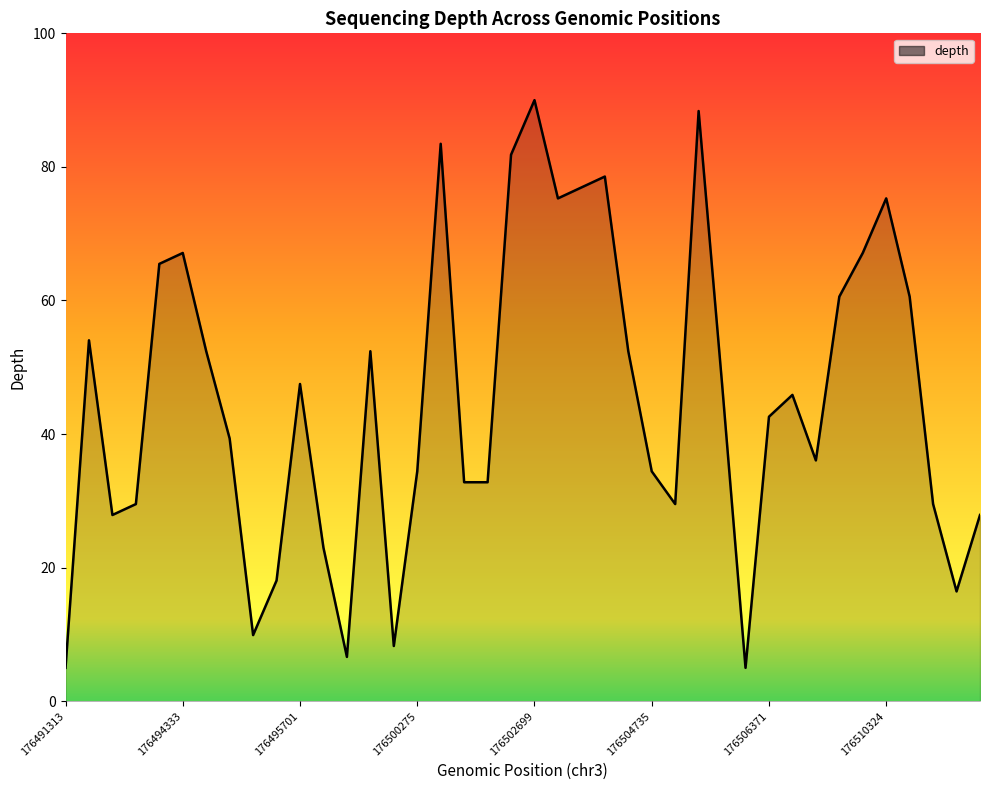

How many categories are shown in the chart?

40